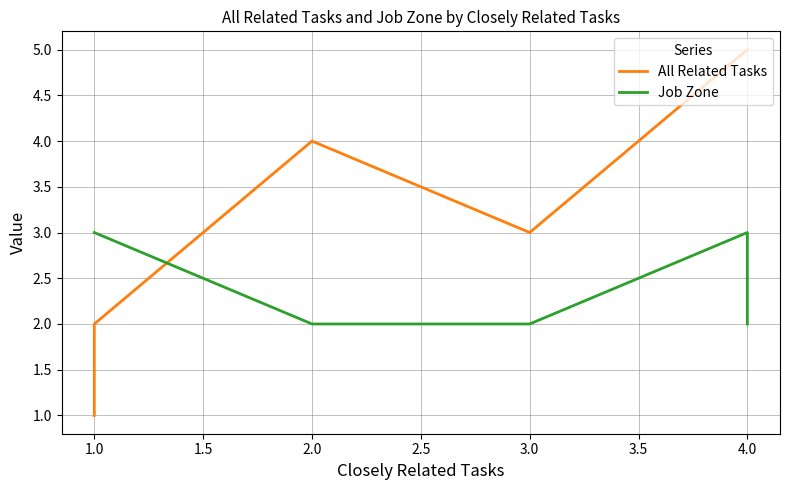

In Job Zone, how many points are higher than both neighbors (excluding endpoints)?

1